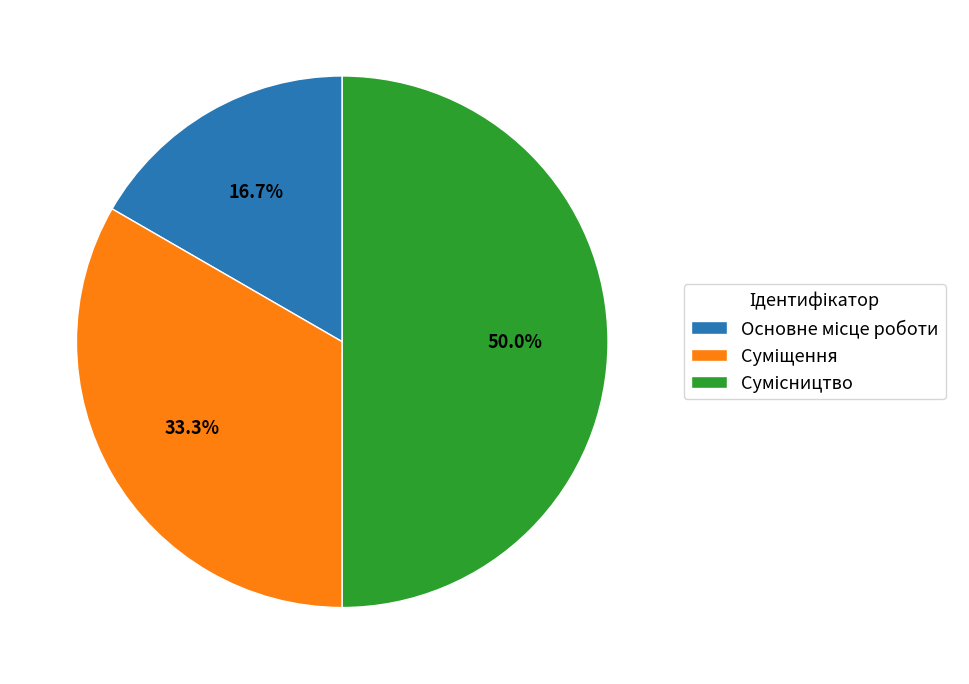

How many slices are in this pie chart?

3